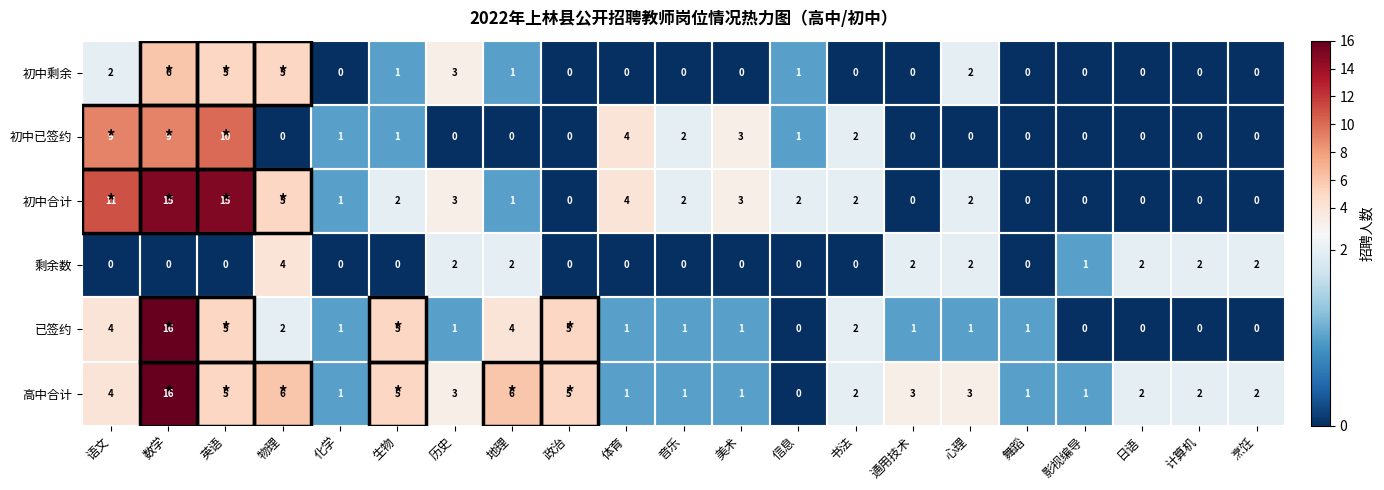

Which series has the largest range (max minus min)?

已签约